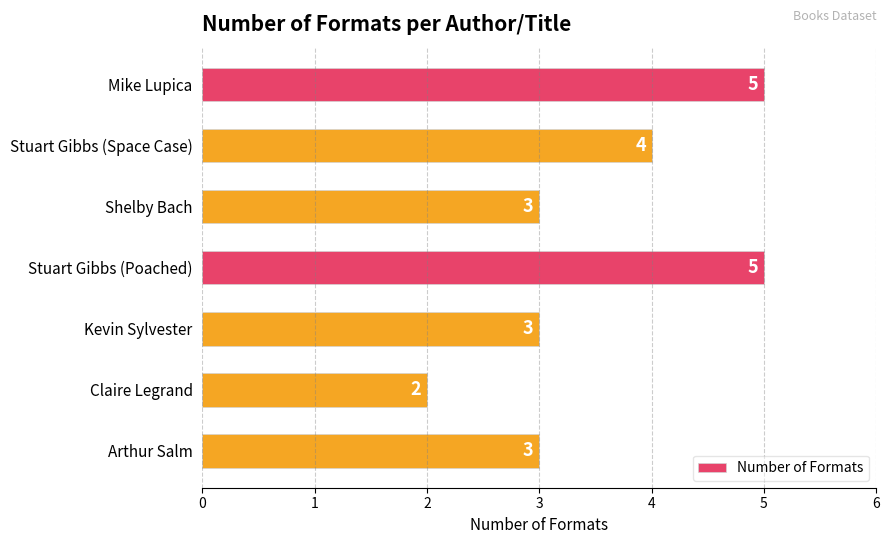

Count the values in the range 3 to 5.

6